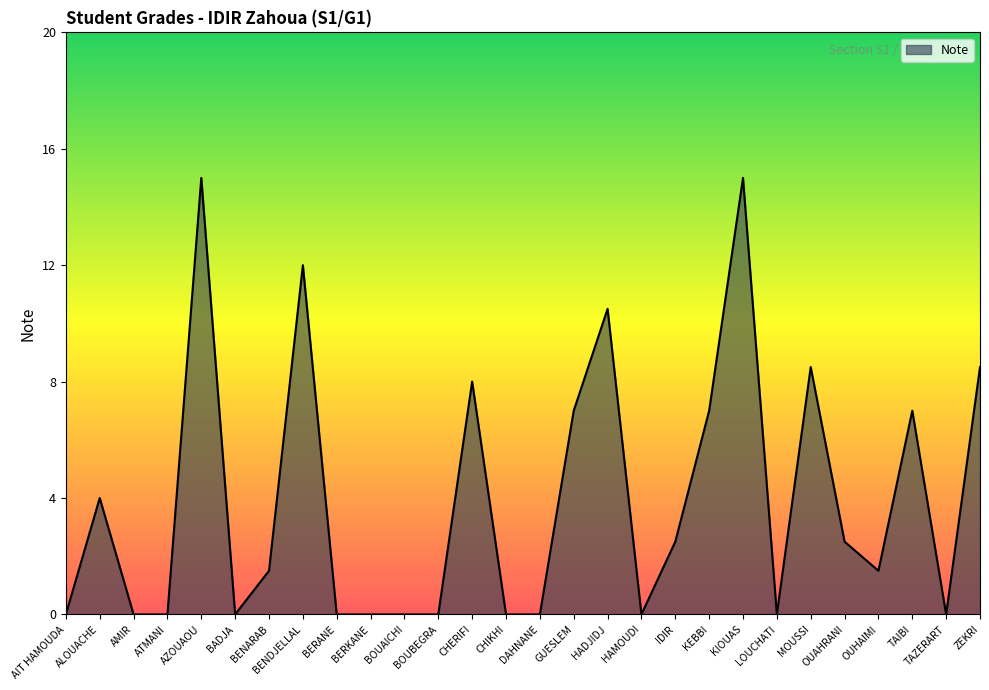

Reading left to right, extract all data points from this chart.

AIT HAMOUDA=0.0	ALOUACHE=4.0	AMIR=0.0	ATMANI=0.0	AZOUAOU=15.0	BADJA=0.0	BENARAB=1.5	BENDJELLAL=12.0	BERANE=0.0	BERKANE=0.0	BOUAICHI=0.0	BOUBEGRA=0.0	CHERIFI=8.0	CHIKHI=0.0	DAHNANE=0.0	GUESLEM=7.0	HADJIDJ=10.5	HAMOUDI=0.0	IDIR=2.5	KEBBI=7.0	KIOUAS=15.0	LOUCHATI=0.0	MOUSSI=8.5	OUAHRANI=2.5	OUHAIMI=1.5	TAIBI=7.0	TAZERART=0.0	ZEKRI=8.5